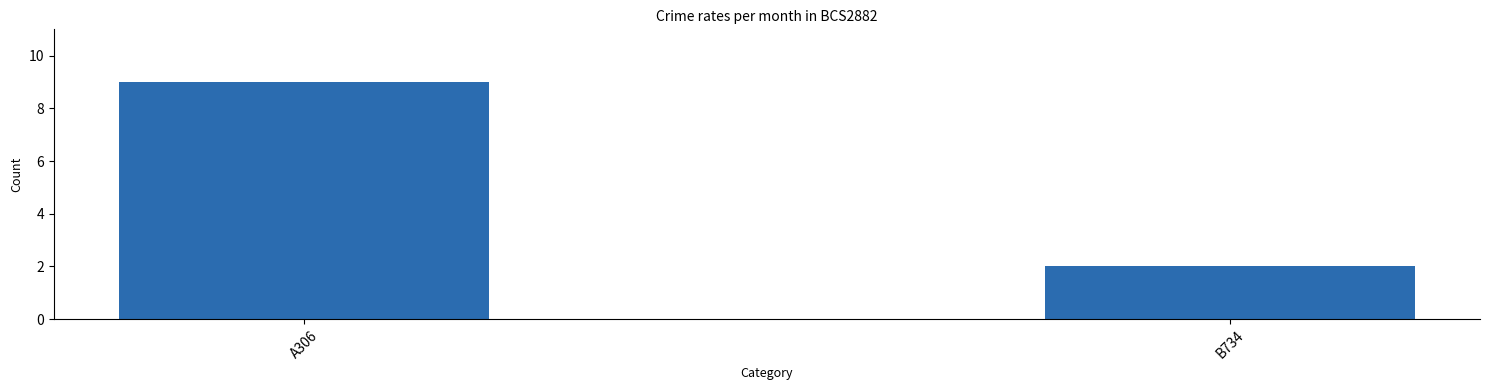

What is the value of the 1st bar from the left?

9